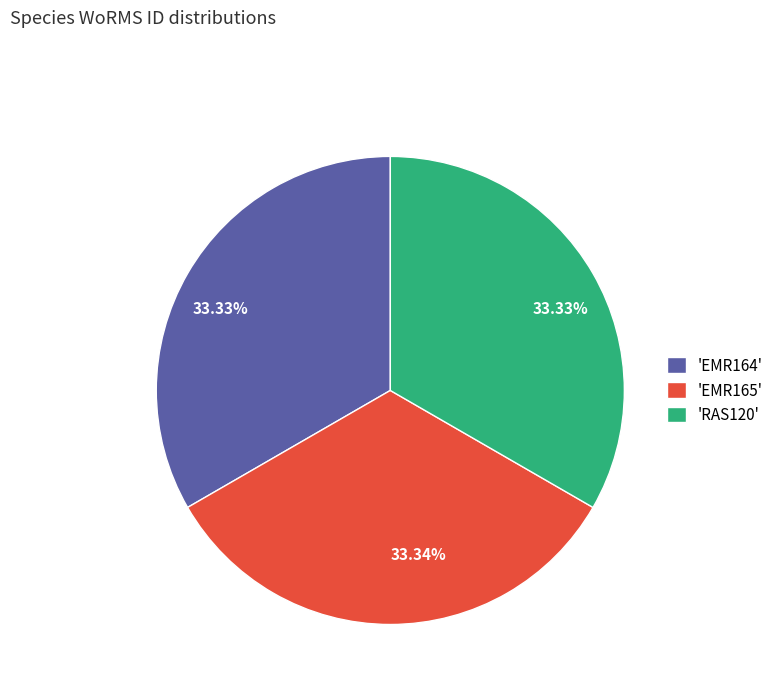

Count the number of slices in the pie.

3